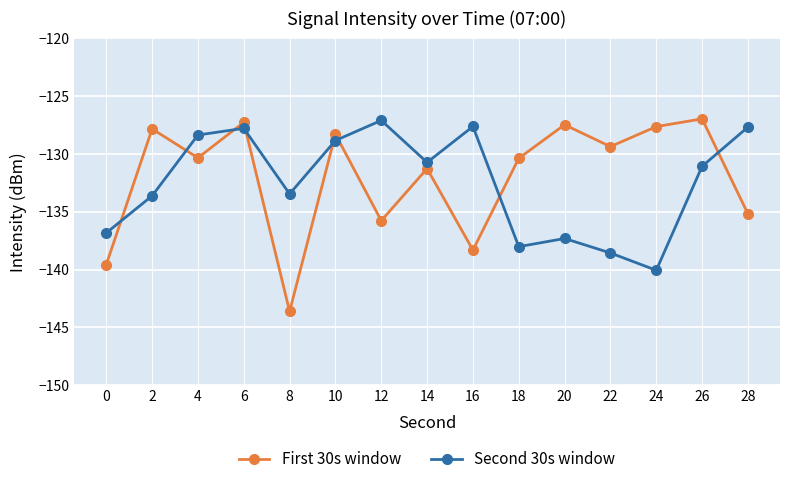

What is the value of the Second 30s window point at the 4th from the left?

-127.8